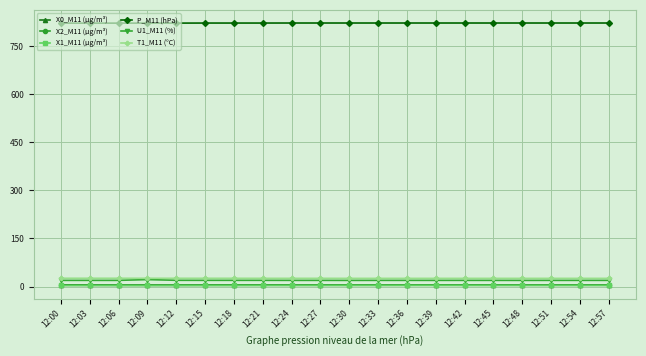

Is the value of P_M11 (hPa) at 12:54 greater than the value of T1_M11 (°C) at 12:36?

Yes